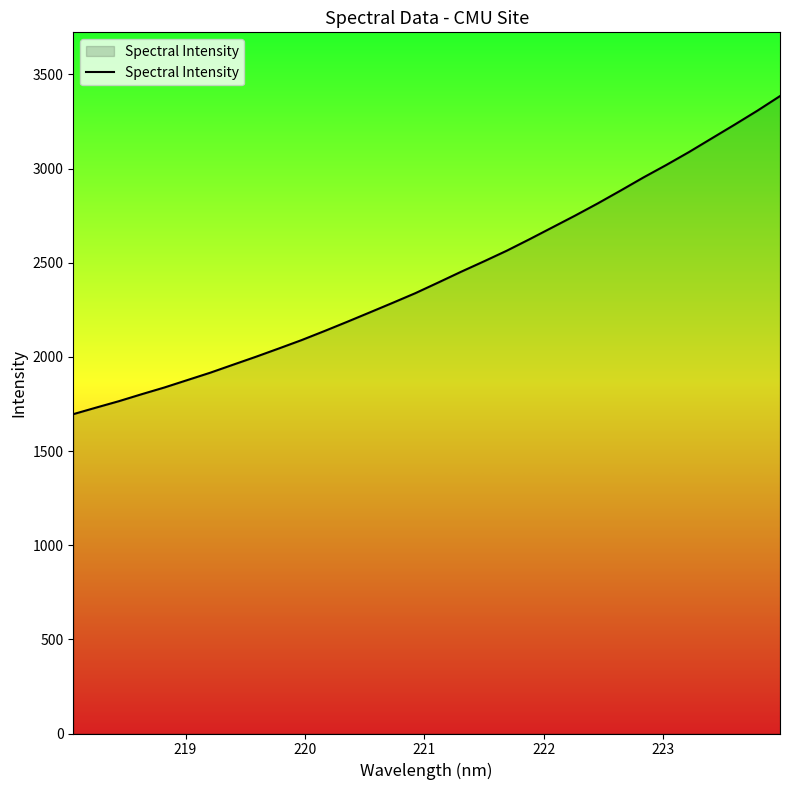

What is the difference between the second highest and minimum values?

1611.3